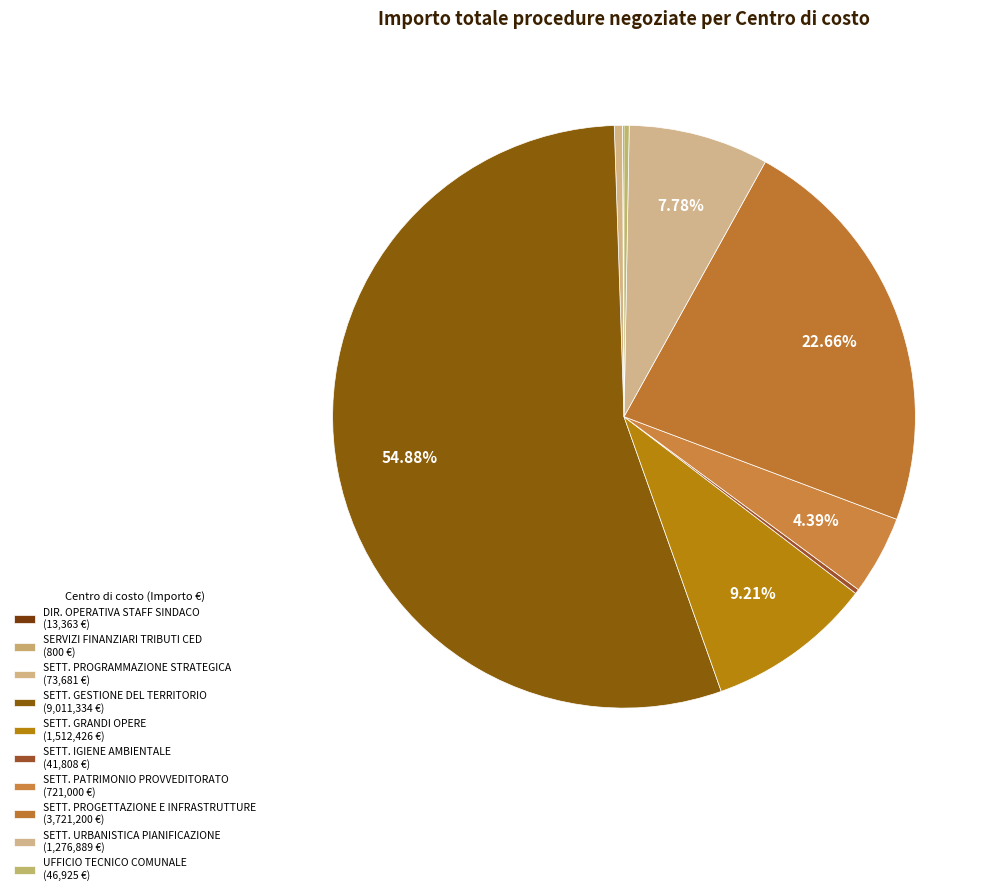

What is the smallest slice in the pie chart?

SERVIZI FINANZIARI TRIBUTI CED